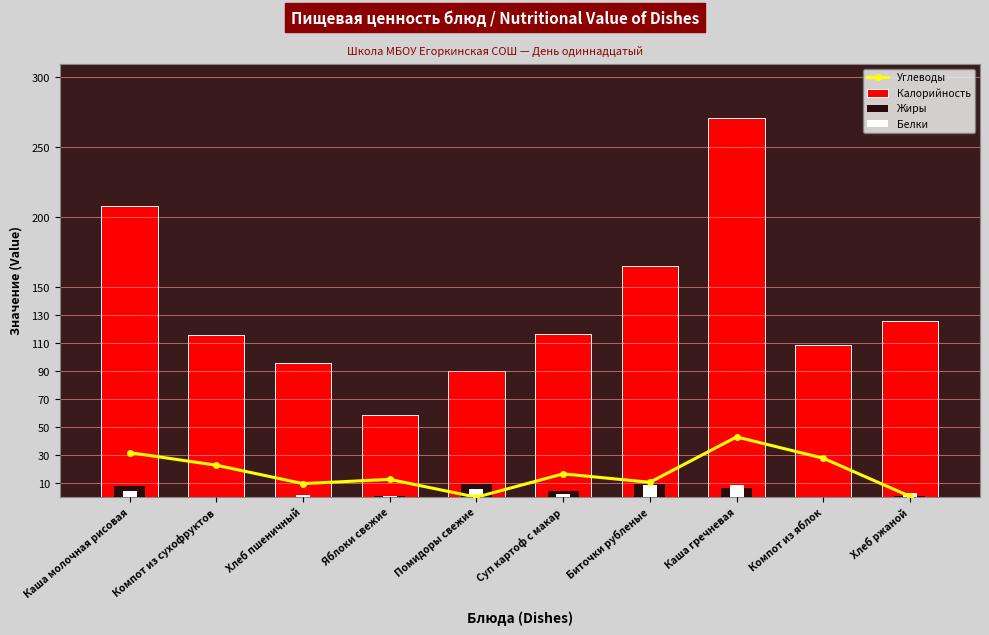

What position from the right is Компот из сухофруктов?

9